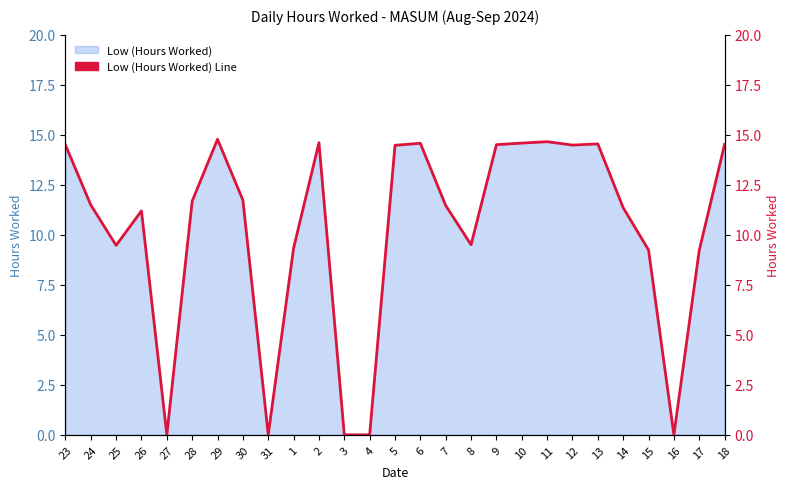

Which label corresponds to the largest value in the chart?

29